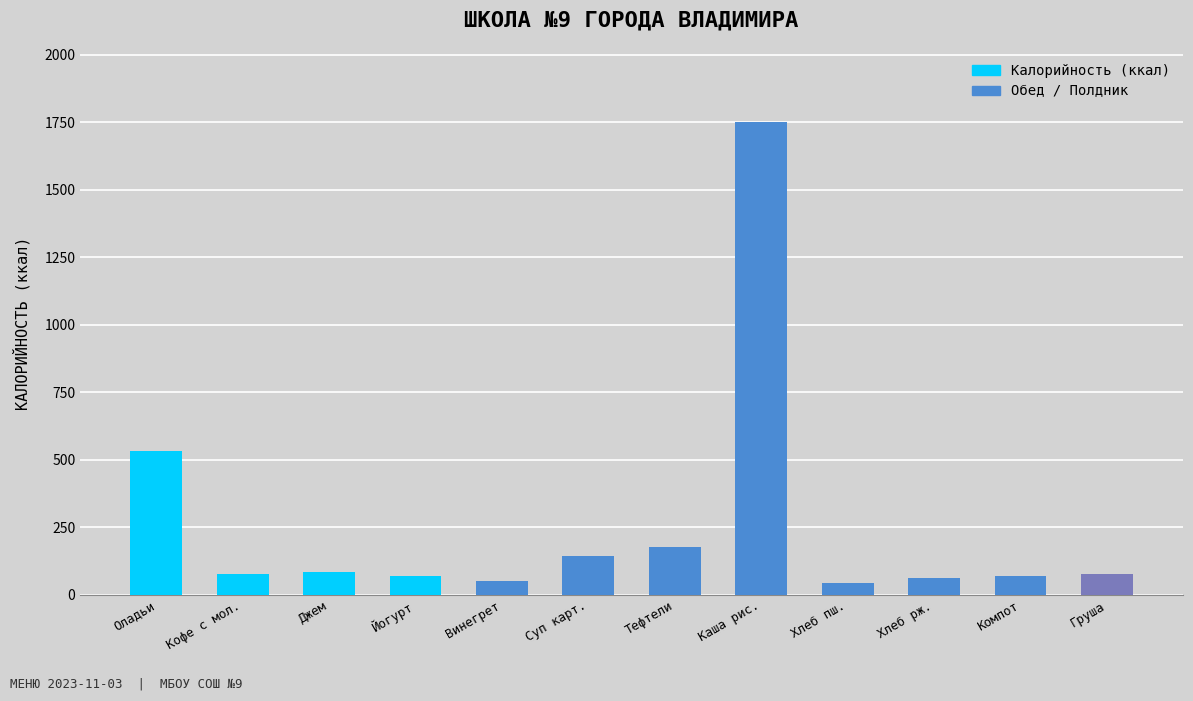

What is the value of the 8th bar from the left?

1752.0